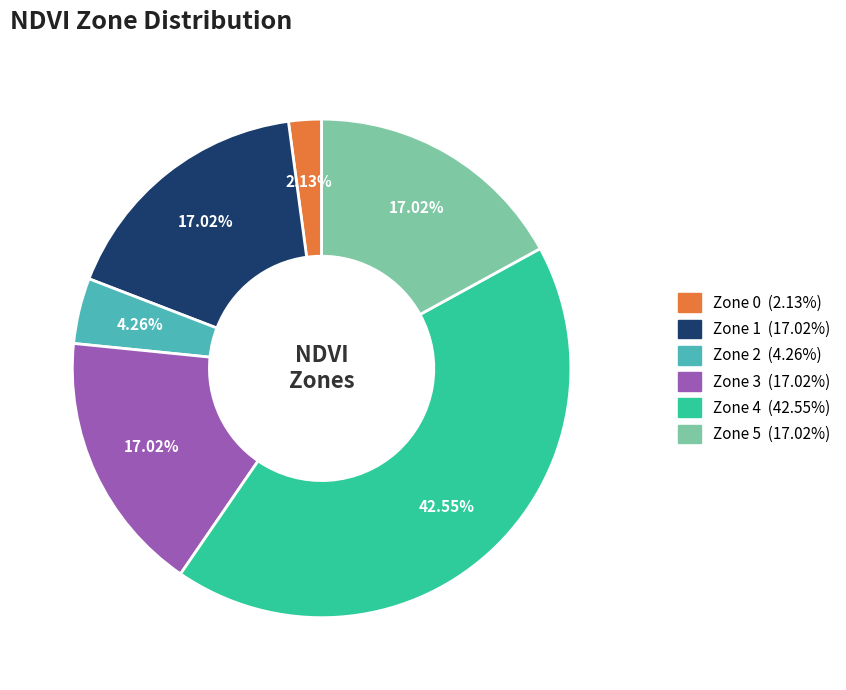

How much of the chart is everything except Zone 2?

95.7%